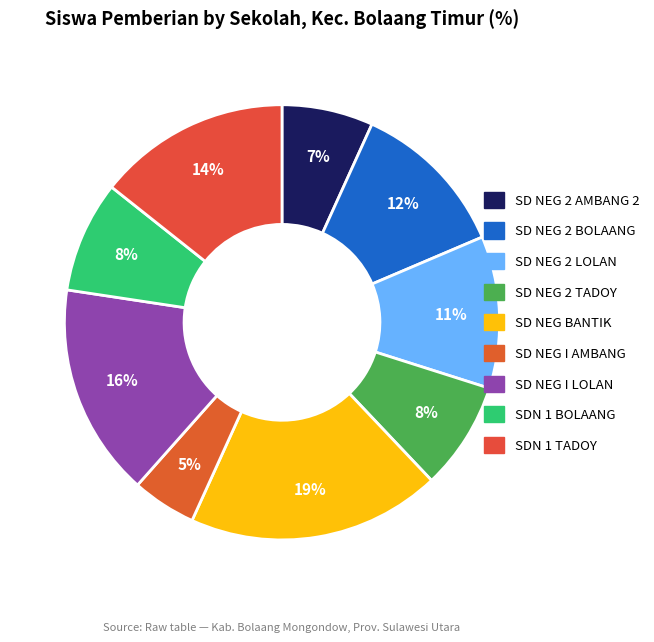

How many slices are in this pie chart?

9